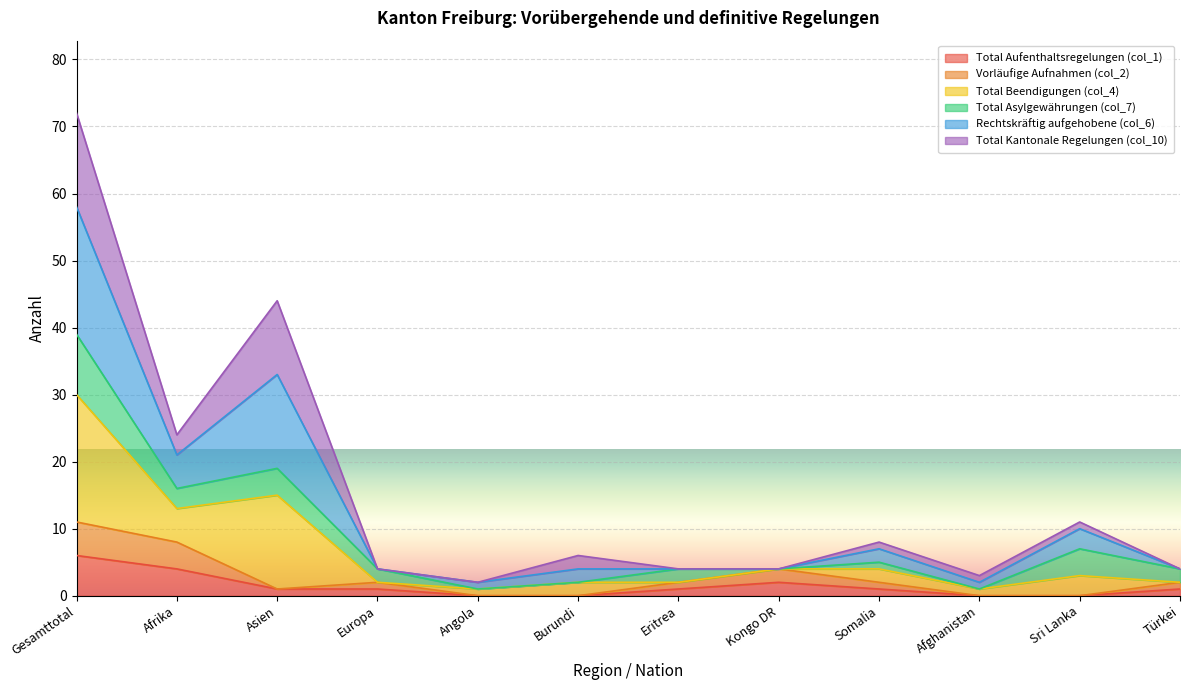

Does the chart display data point markers on the line(s)?

No